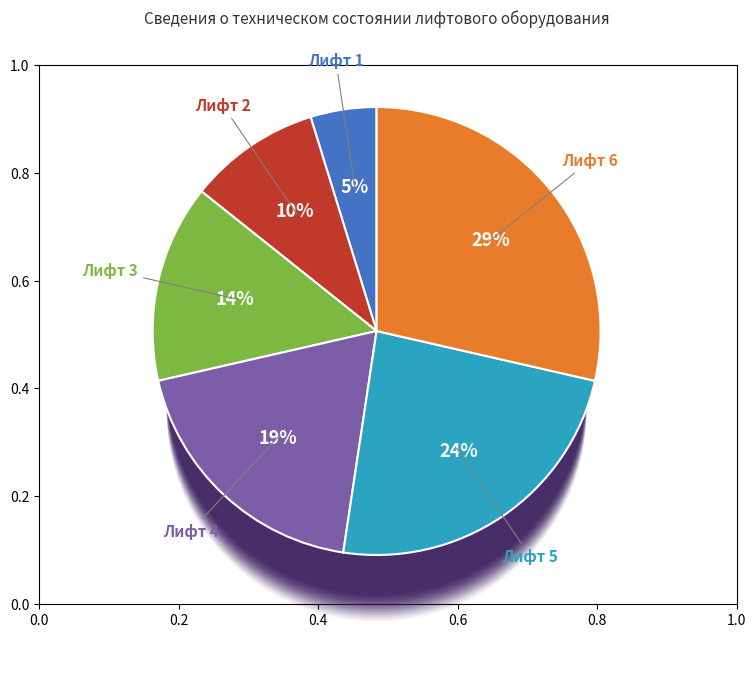

Combined, do Лифт 3 and Лифт 2 account for over 50%?

No